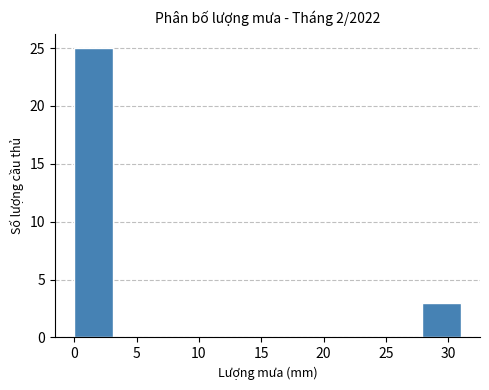

Reading left to right, list every bar in this chart as the range it spans on the x-axis followed by its height. Neither the bar edges nor the heights are printed on the chart, so give them approximately, as read against the axes.

0.0 to 3.1: 25
3.1 to 6.2: 0
6.2 to 9.3: 0
9.3 to 12.4: 0
12.4 to 15.5: 0
15.5 to 18.6: 0
18.6 to 21.7: 0
21.7 to 24.8: 0
24.8 to 27.9: 0
27.9 to 31.0: 3